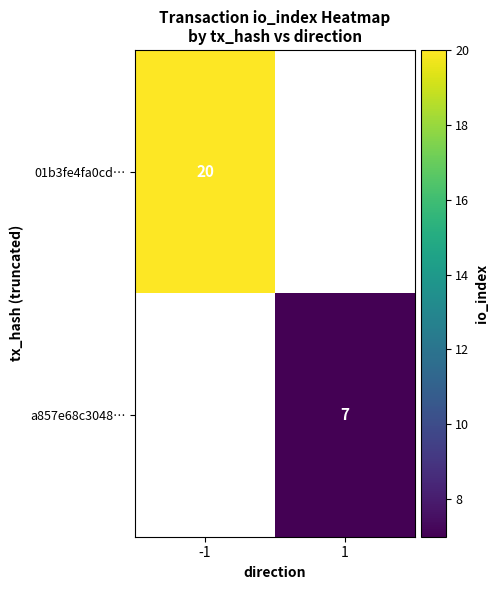

The a857e68c3048… series shows 10 at 1. True or false?

False